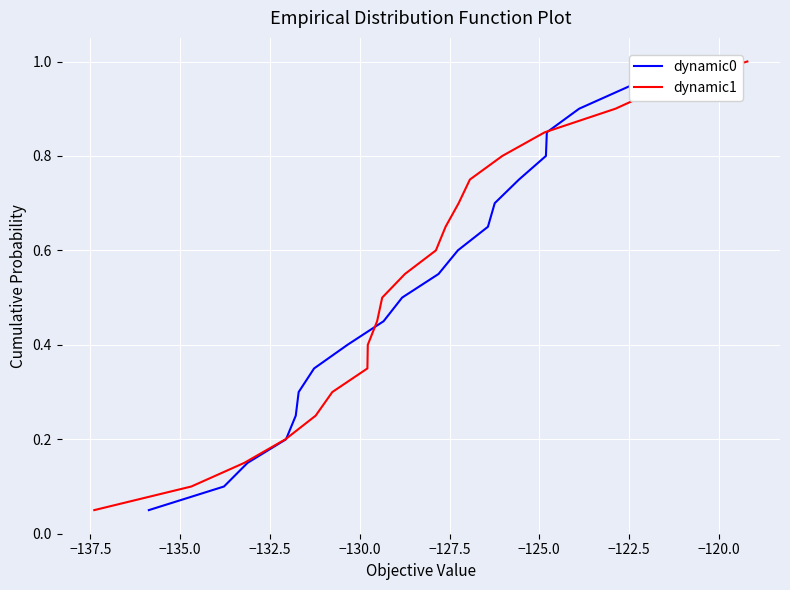

Reading left to right, transcribe all the data shown in this chart.

dynamic0: 0.1	0.1	0.1	0.2	0.2	0.3	0.3	0.4	0.5	0.5	0.6	0.6	0.7	0.7	0.8	0.8	0.8	0.9	0.9	1.0
dynamic1: 0.1	0.1	0.1	0.2	0.2	0.3	0.3	0.4	0.5	0.5	0.6	0.6	0.7	0.7	0.8	0.8	0.8	0.9	0.9	1.0